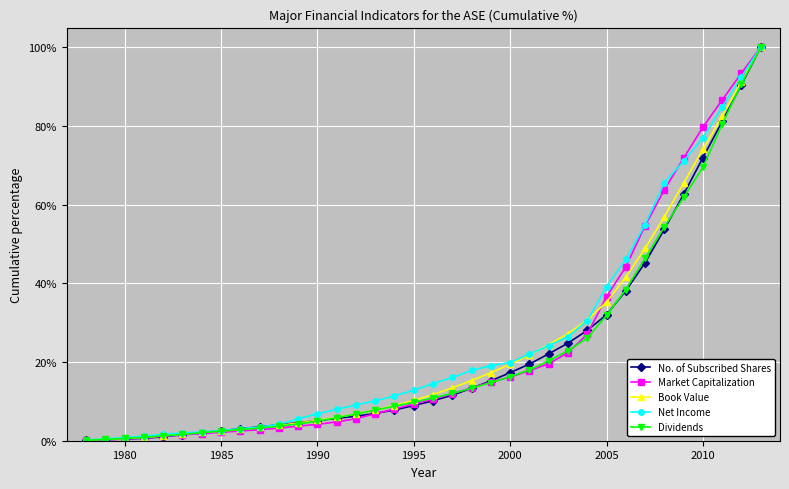

What is the value of the No. of Subscribed Shares point at the 24th from the left?

19.5